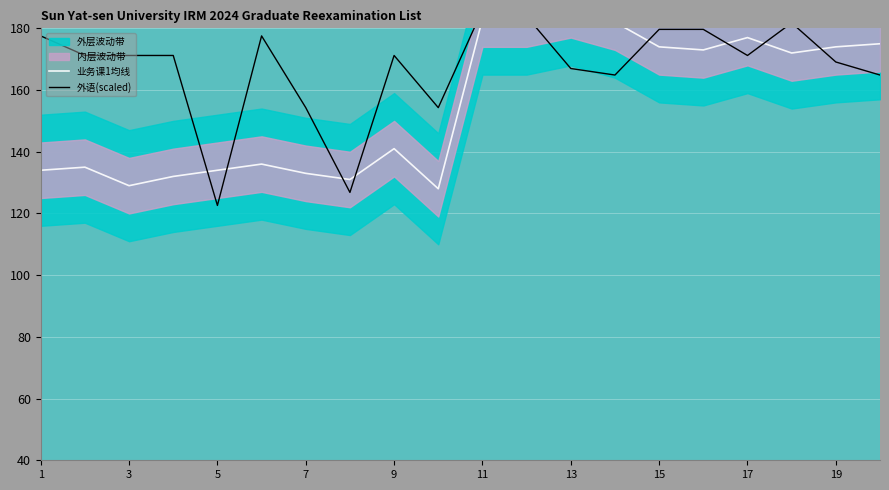

What is the spread (max minus min) of values at 7?

21.3